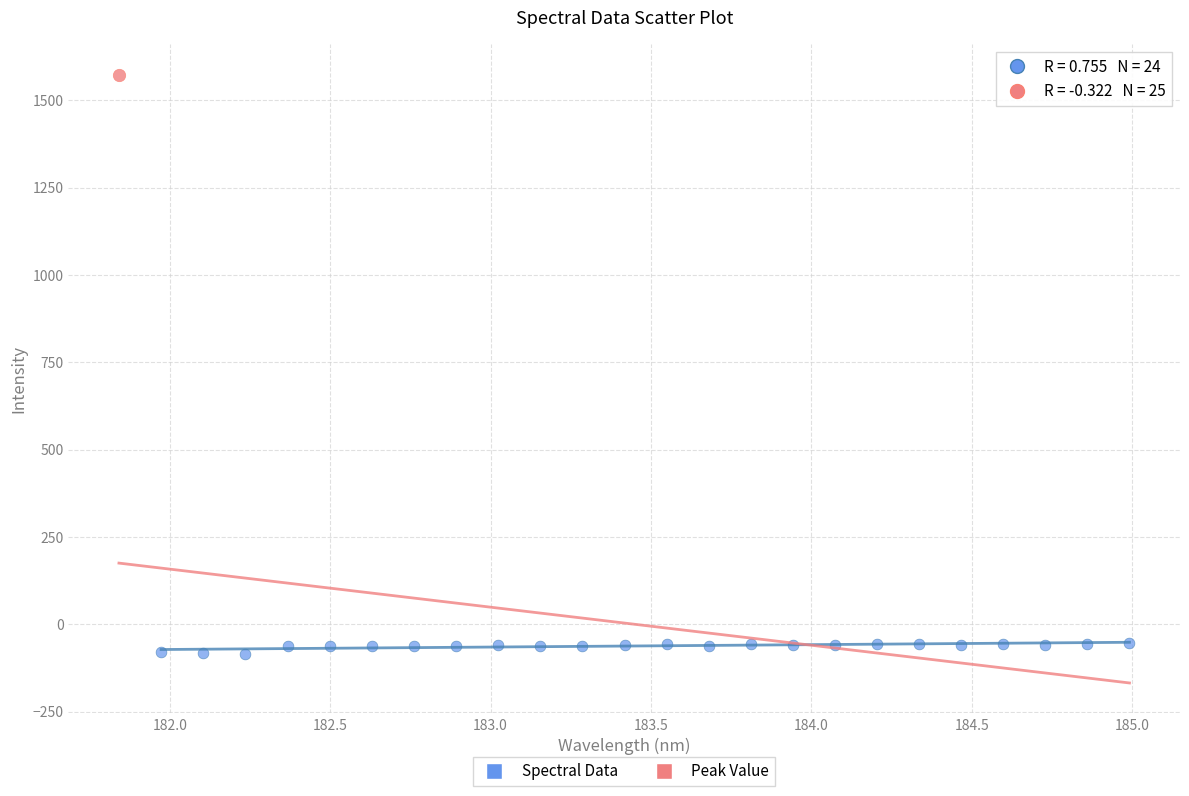

What are all the series names shown in the legend?

Spectral Data, Peak Value